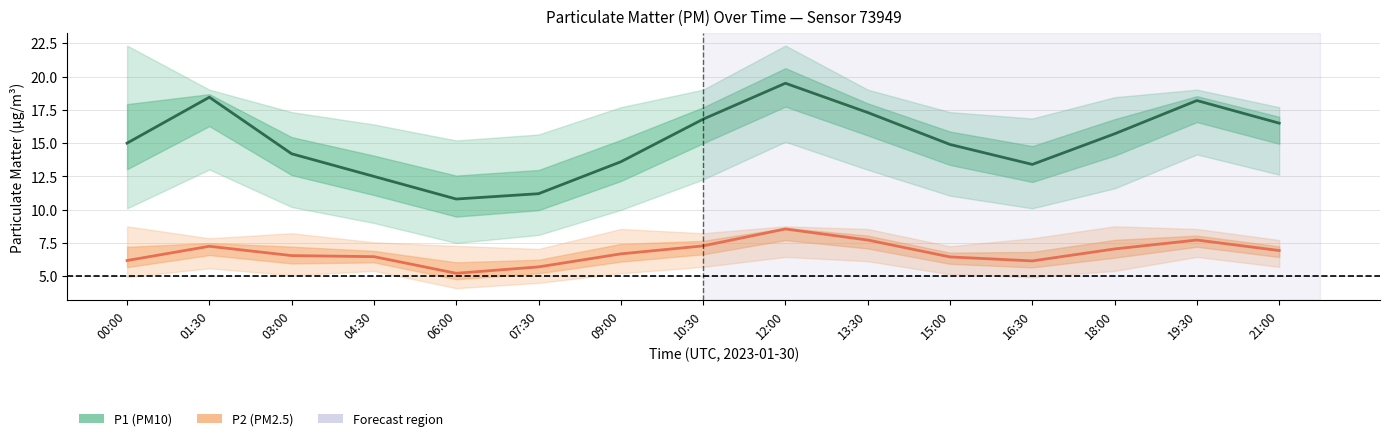

Does the chart have visible grid lines?

Yes